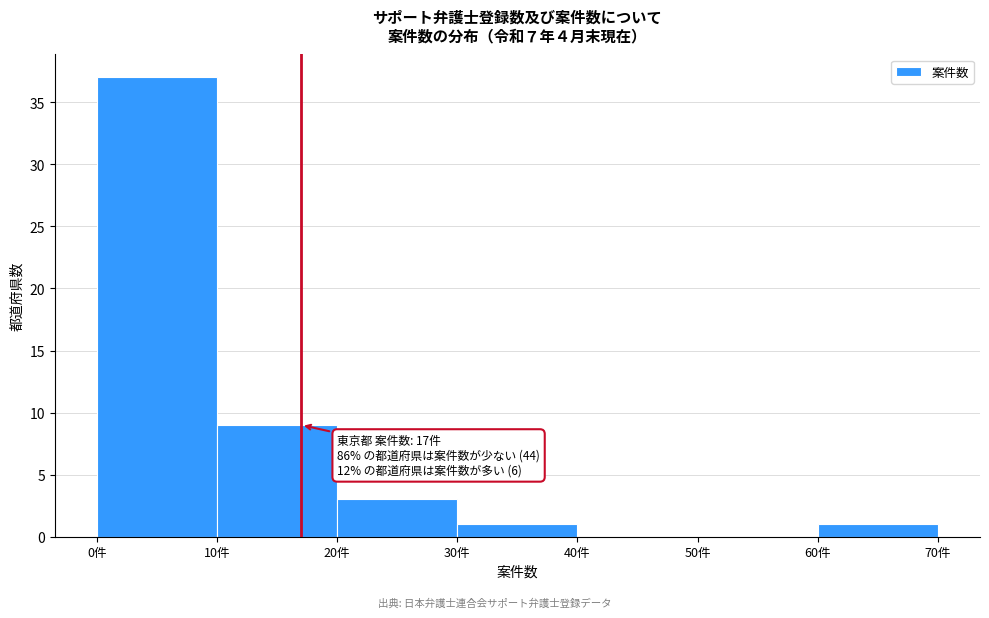

Over which range of the x-axis is the bar tallest?

0 to 10